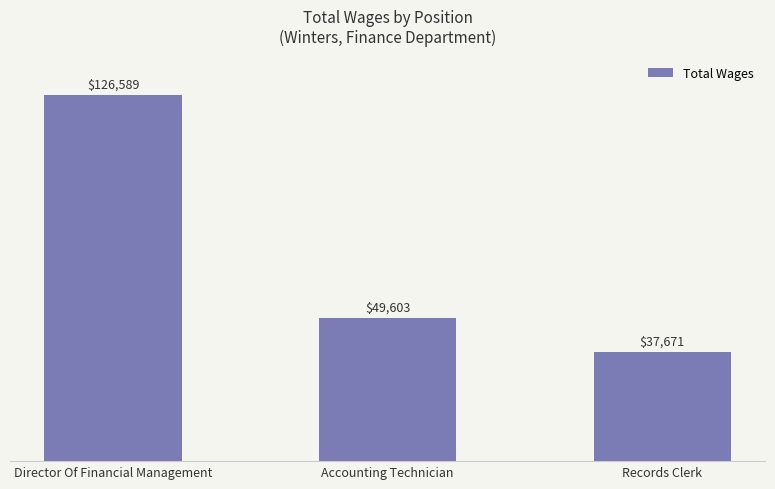

What is the minimum value shown in the chart?

37671